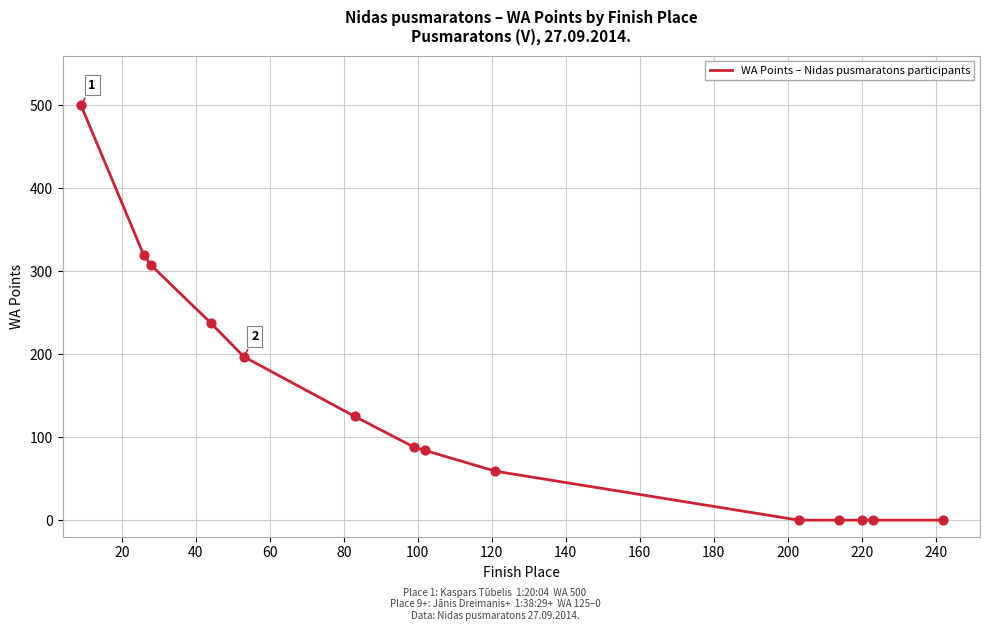

What is the greatest value displayed?

500